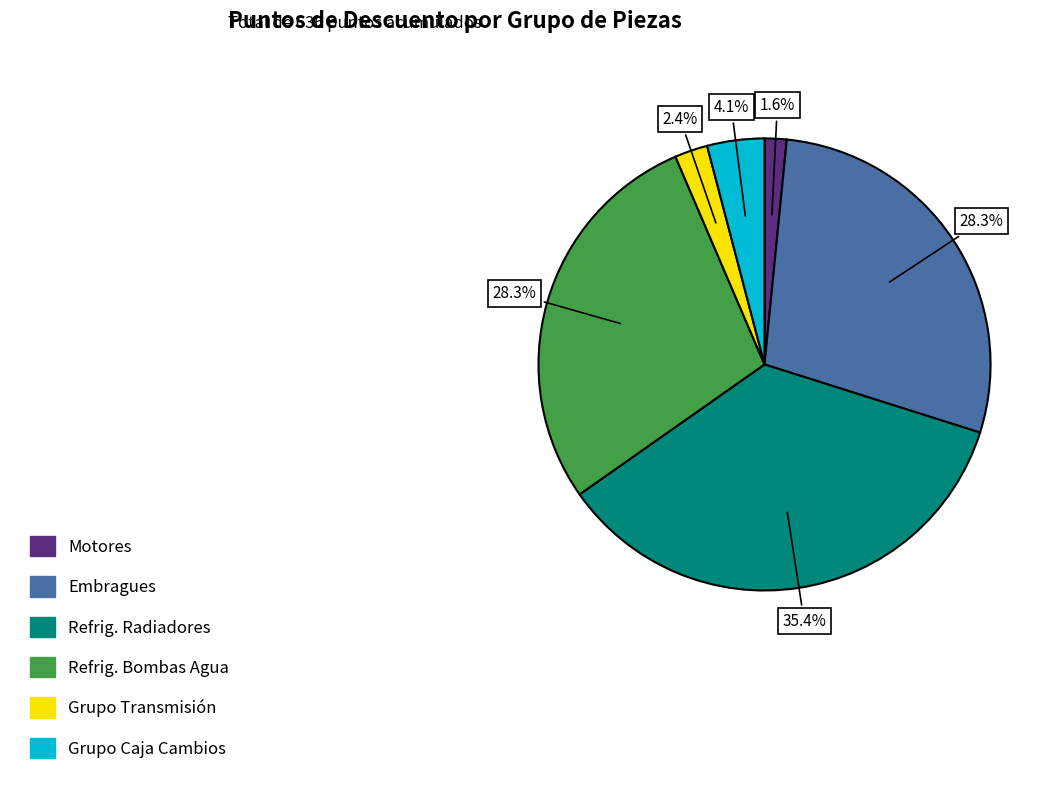

Does any single category account for the majority?

No